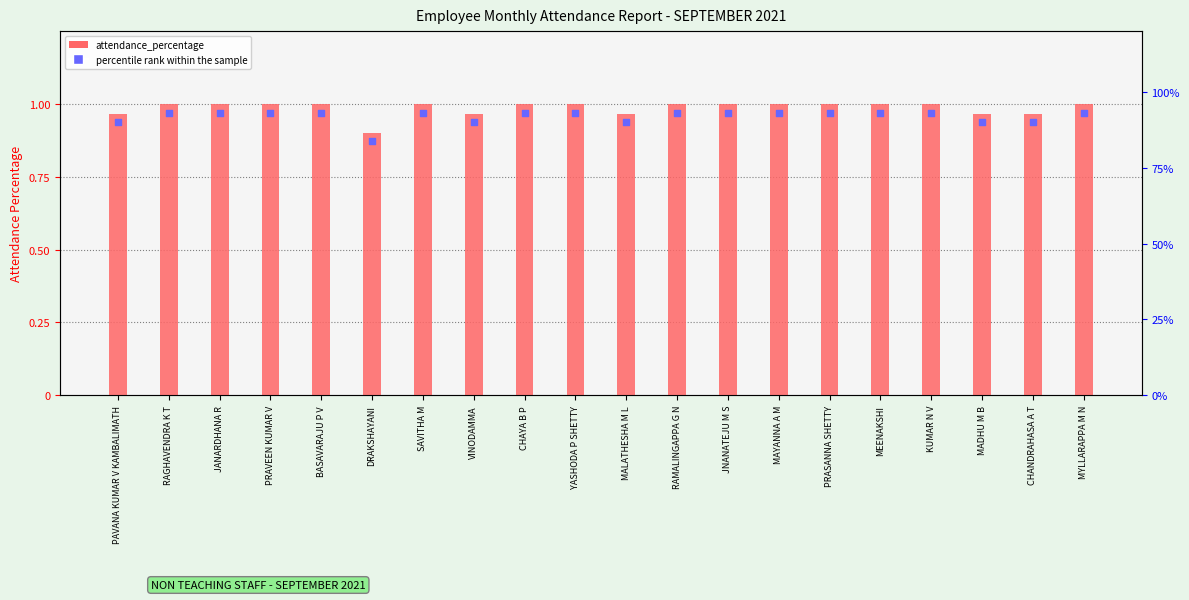

Which series reaches the minimum Y coordinate?

percentile rank within the sample